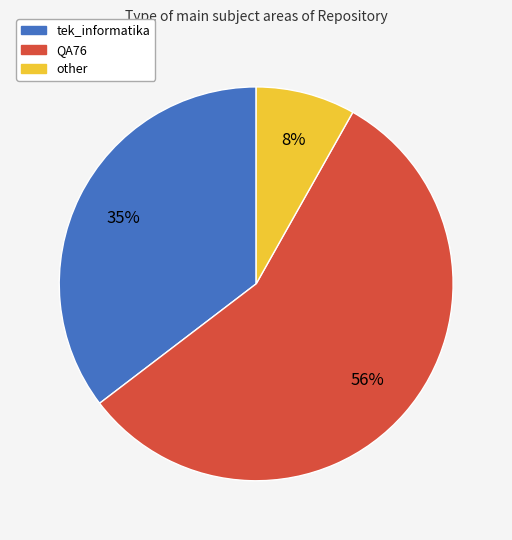

The tek_informatika slice represents 46% of the pie. True or false?

False